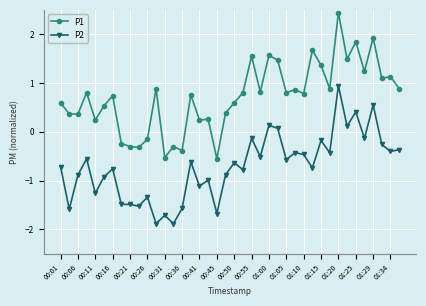

True or false: P2 and P1 intersect in this chart.

False